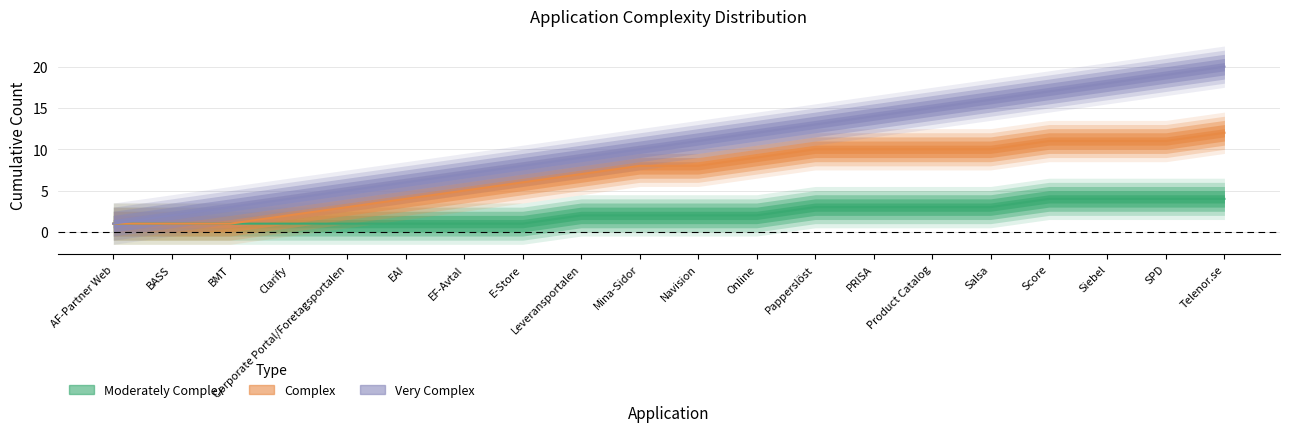

Rank the series by their maximum value, from lowest to highest.

Moderately Complex, Complex, Very Complex